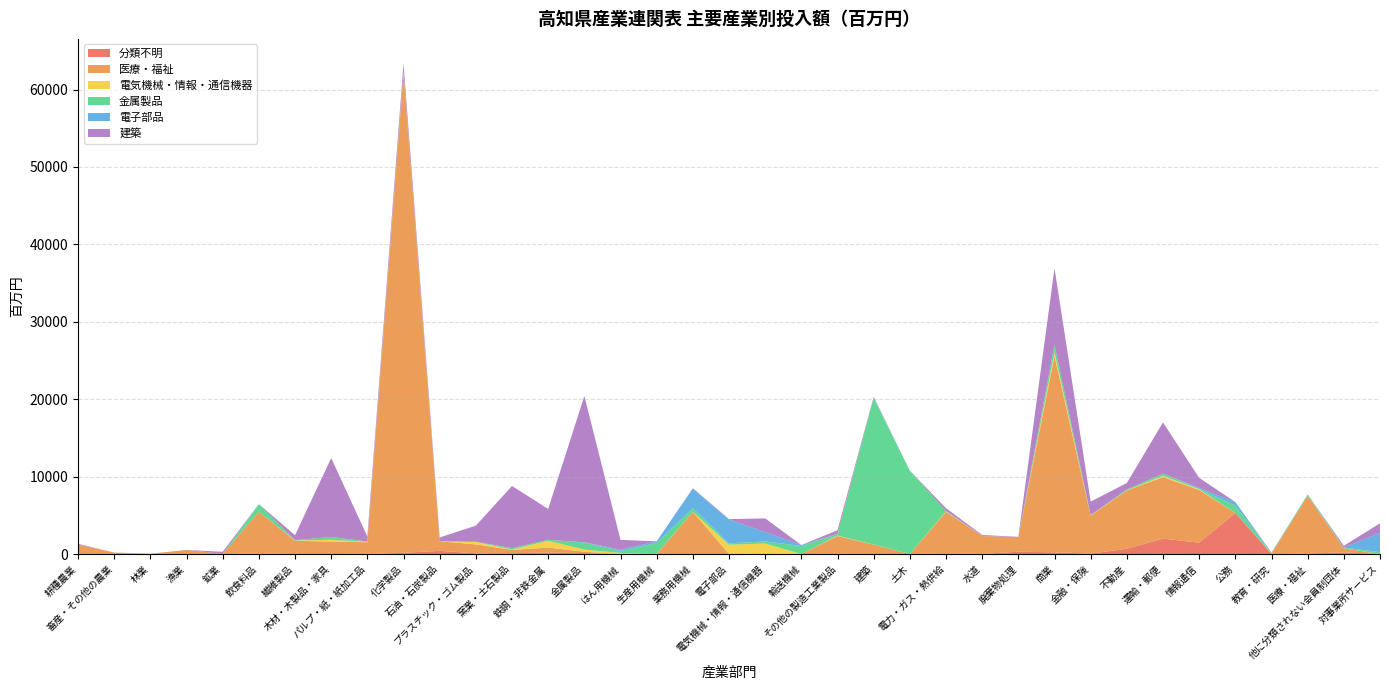

Reading left to right, what are all the values shown in this chart?

分類不明: 0	0	0	0	1	66	9	5	19	152	414	81	103	185	124	0	0	0	0	25	0	35	0	0	94	16	300	216	57	679	1993	1464	5308	3	53	212	2
医療・福祉: 1237	193	38	533	6	5408	1696	1607	1505	61963	1230	1166	424	650	173	0	0	5453	2	51	0	2295	1211	0	5360	2313	1872	25356	4894	7534	7936	6803	0	47	7472	531	0
電気機械・情報・通信機器: 0	0	0	0	0	0	39	234	50	102	4	323	43	876	278	140	20	7	1206	1278	0	59	12	0	59	4	0	477	48	24	179	92	0	12	0	2	3
金属製品: 0	0	0	0	2	974	44	363	45	142	0	18	192	131	923	238	1411	467	174	278	1034	183	18901	10756	63	12	2	995	19	112	280	67	968	29	173	86	239
電子部品: 0	0	0	0	3	0	0	0	0	0	0	0	0	0	14	203	206	2528	3066	1206	124	25	63	10	1	0	0	10	7	0	1	120	440	66	2	0	2504
建築: 79	0	4	0	278	0	643	10190	642	1011	494	2077	8024	3980	18901	1247	8	52	63	1769	0	474	122	0	345	113	48	9861	1744	821	6612	1291	0	28	0	234	1225